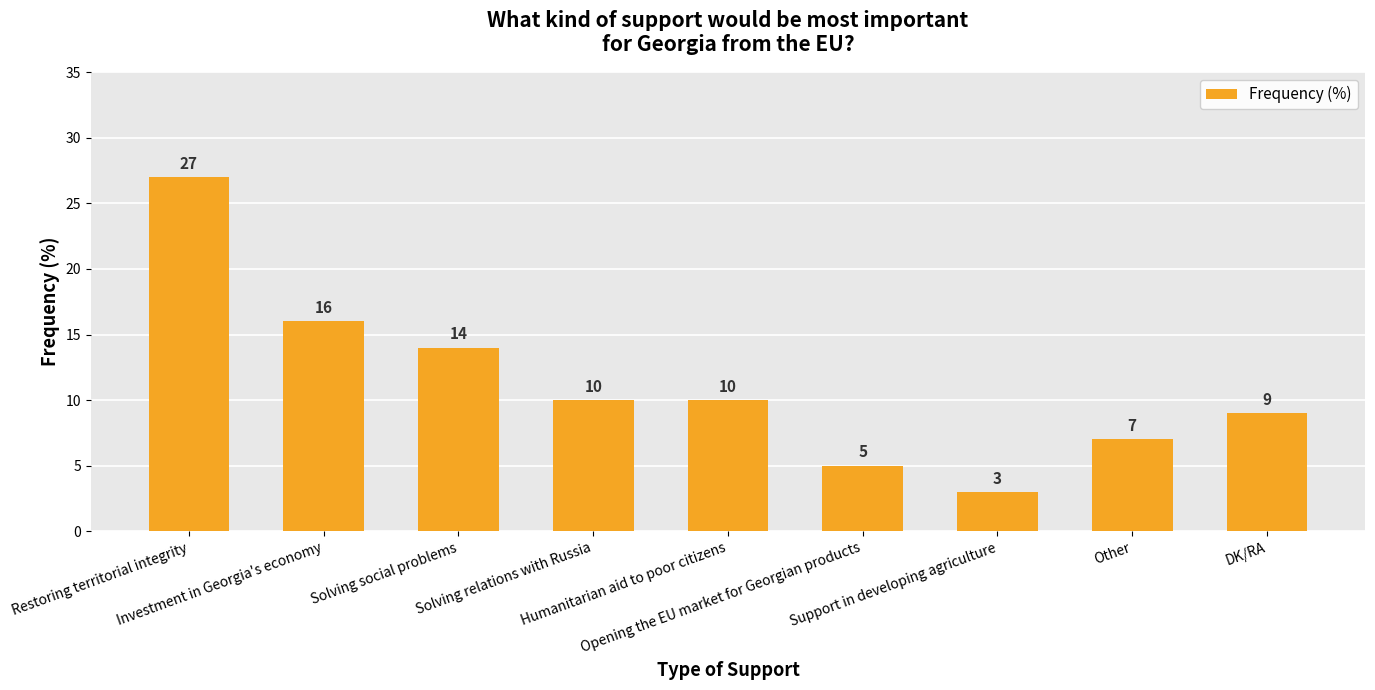

What is the average value?

11